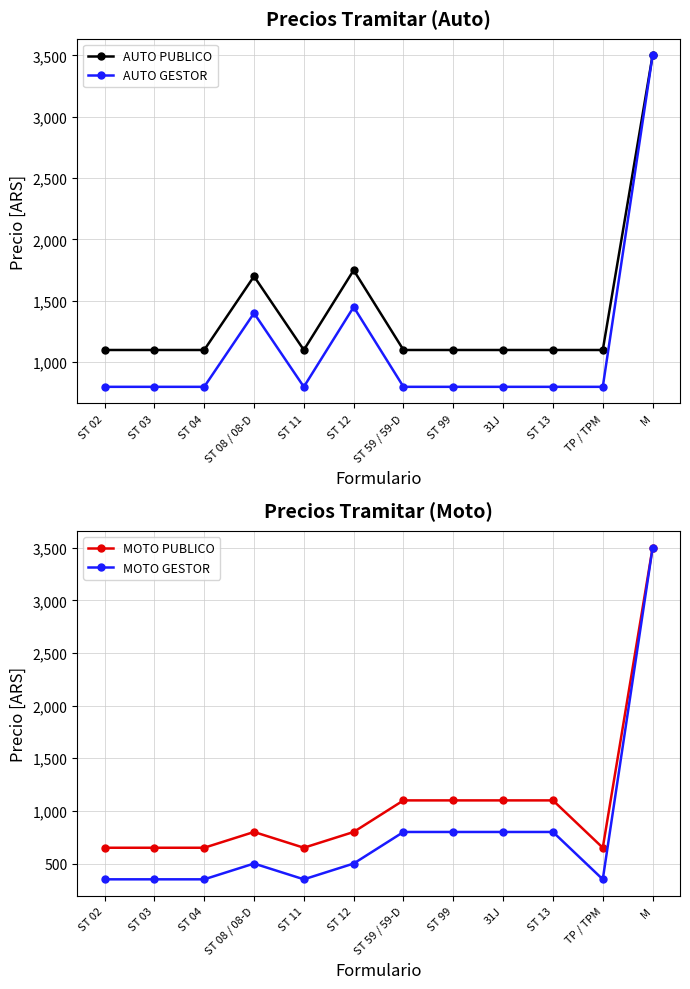

At how many categories does at least one series exceed 2908?

1